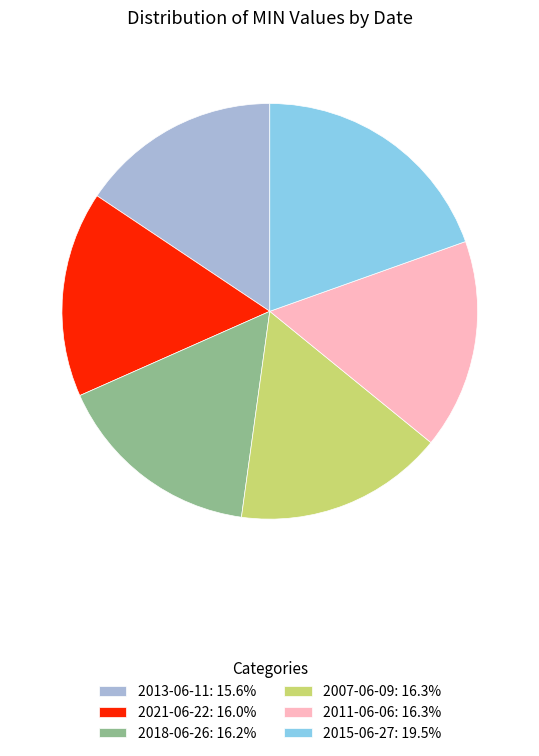

Does 2018-06-26: 16.2% represent more than half of the total?

No